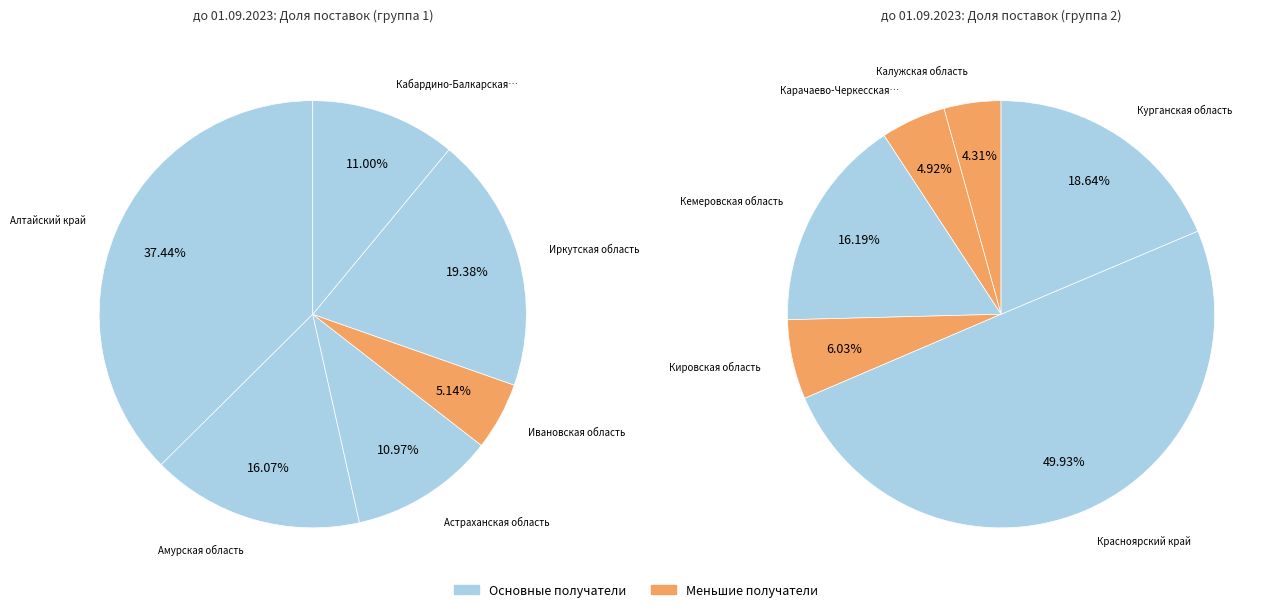

Which slice is the largest?

Красноярский край